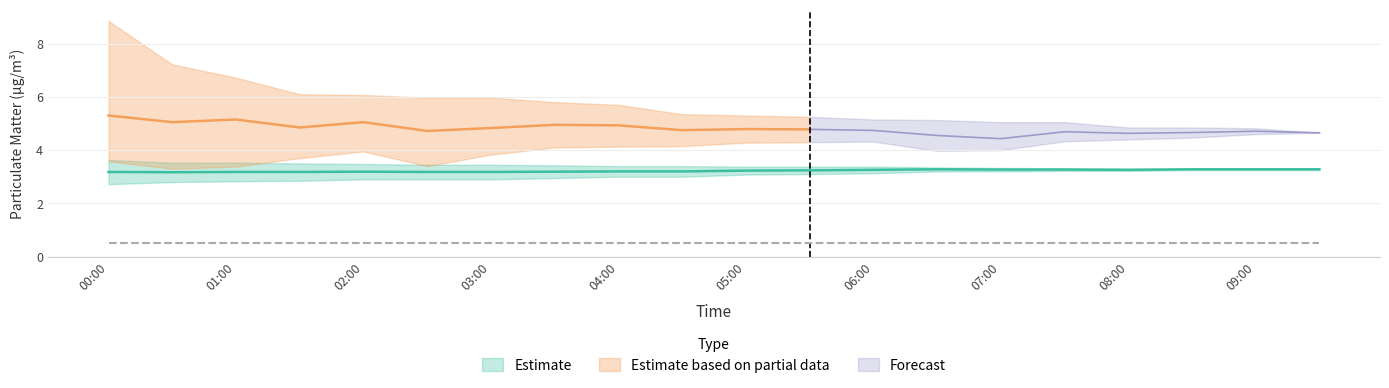

Which has a higher value, 07:00 or 06:00?

06:00